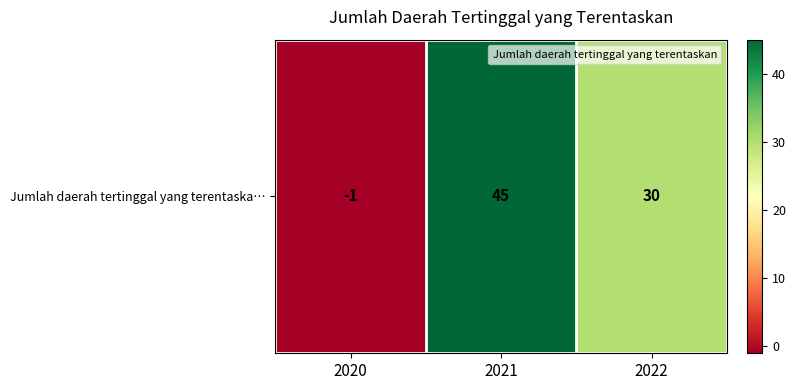

How many data points are less than 30?

1